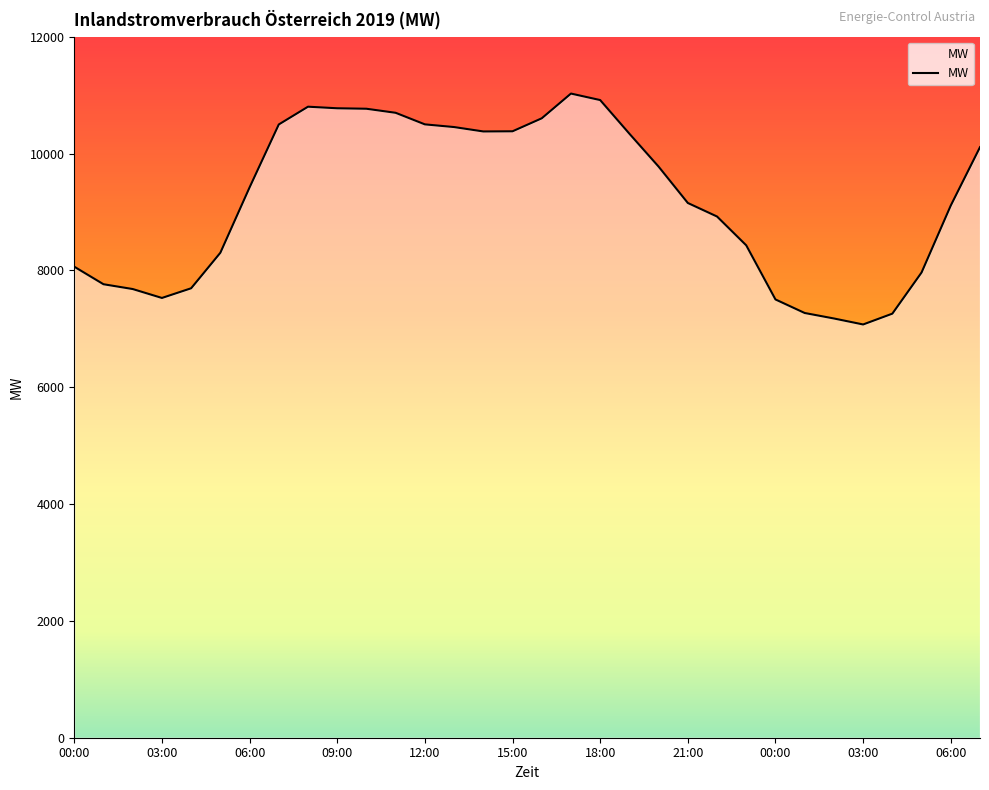

What is the maximum value shown in the chart?

11026.9